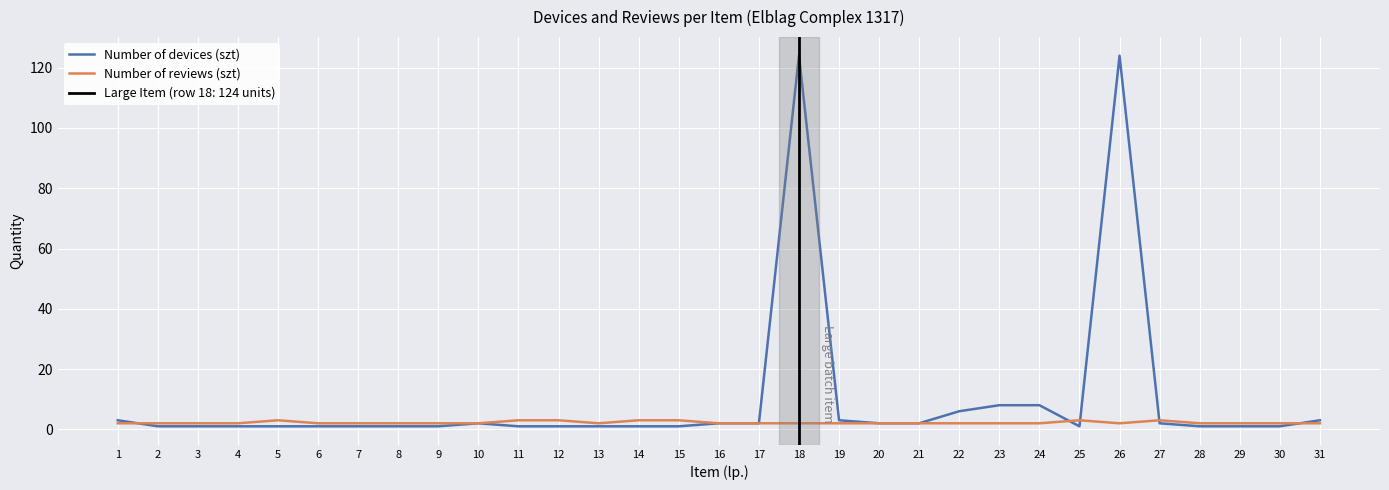

Which category has the lowest value in the Number of reviews (szt) series?

1